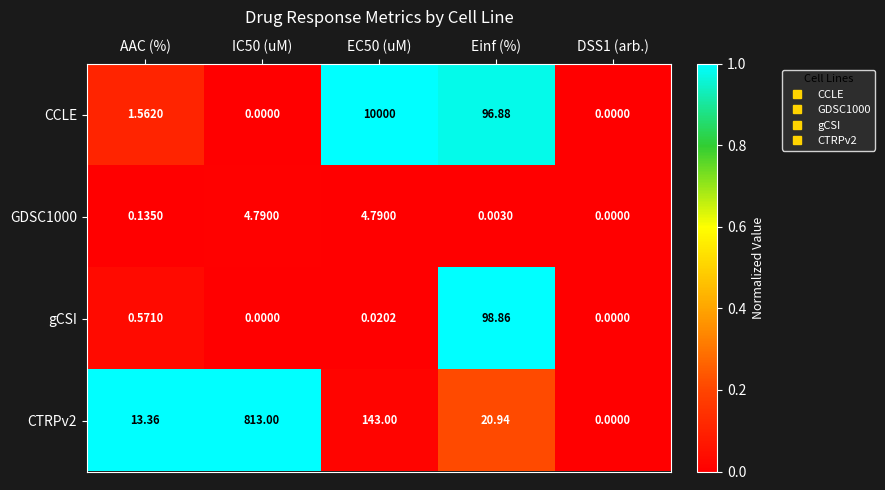

At which label is gCSI closest to 49?

AAC (%)